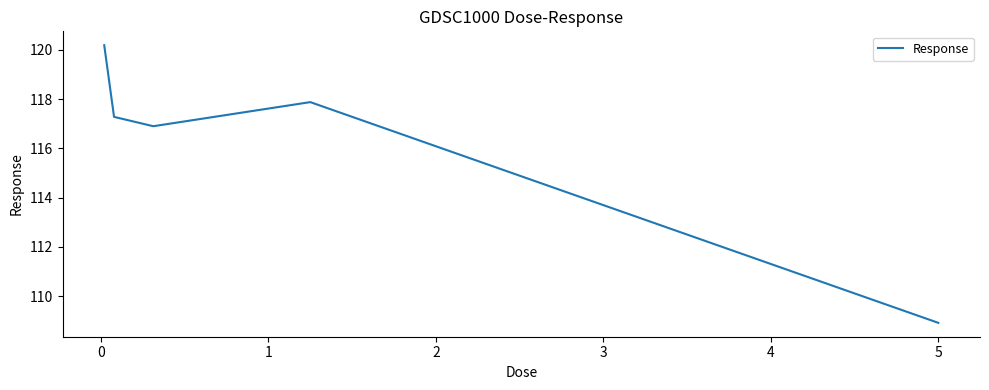

What is the difference between the maximum and minimum values?

11.3